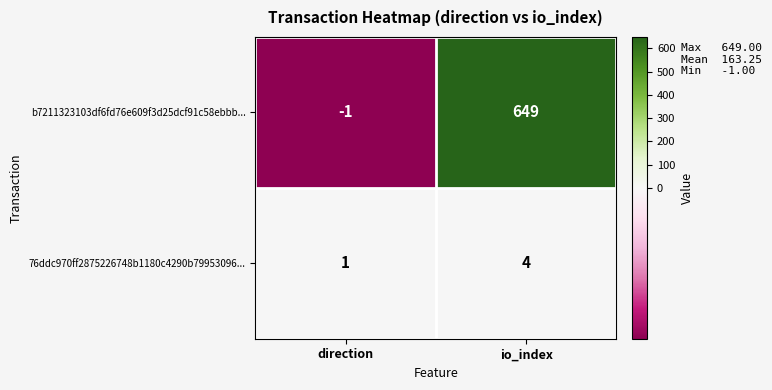

Which series changed the most between direction and io_index?

b7211323103df6fd76e609f3d25dcf91c58ebbb...